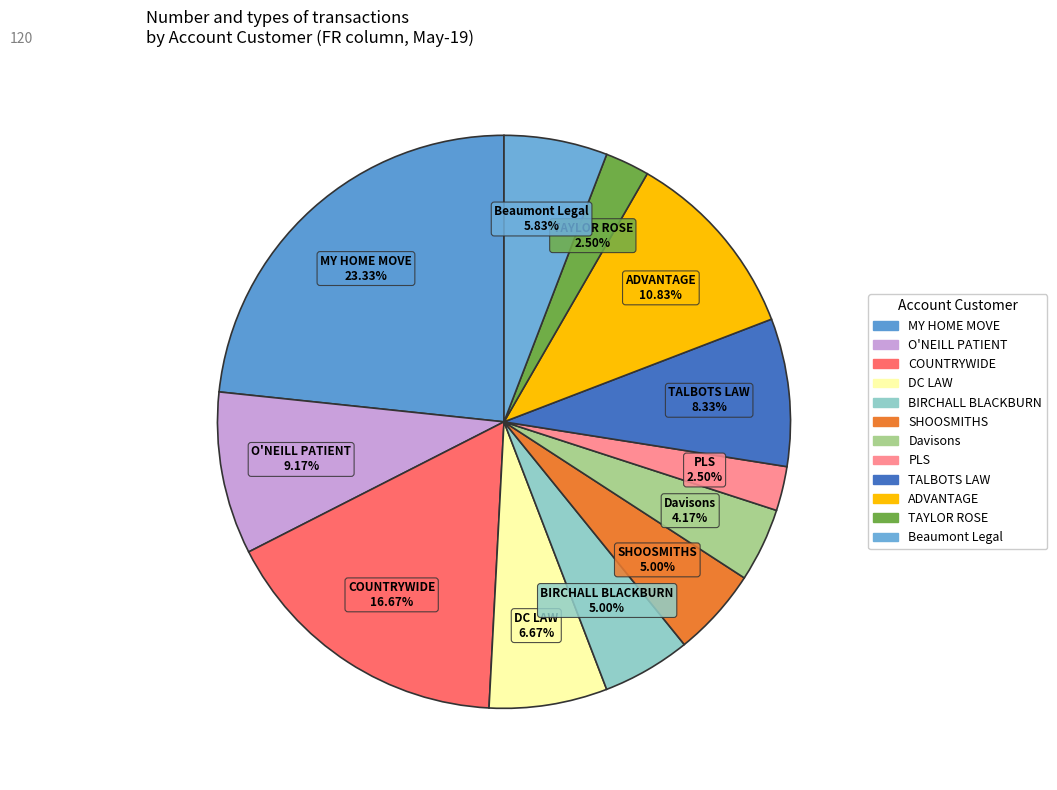

Rank the categories by value from highest to lowest.

MY HOME MOVE LIMITED, COUNTRYWIDE PROPERTY LAWYERS, ADVANTAGE PROPERTY LAWYERS, O'NEILL PATIENT, TALBOTS LAW LIMITED, DC LAW, Beaumont Legal, BIRCHALL BLACKBURN, SHOOSMITHS, Davisons Solicitors, PROPERTY LEGAL SERVICES (PLS), TAYLOR ROSE LAW